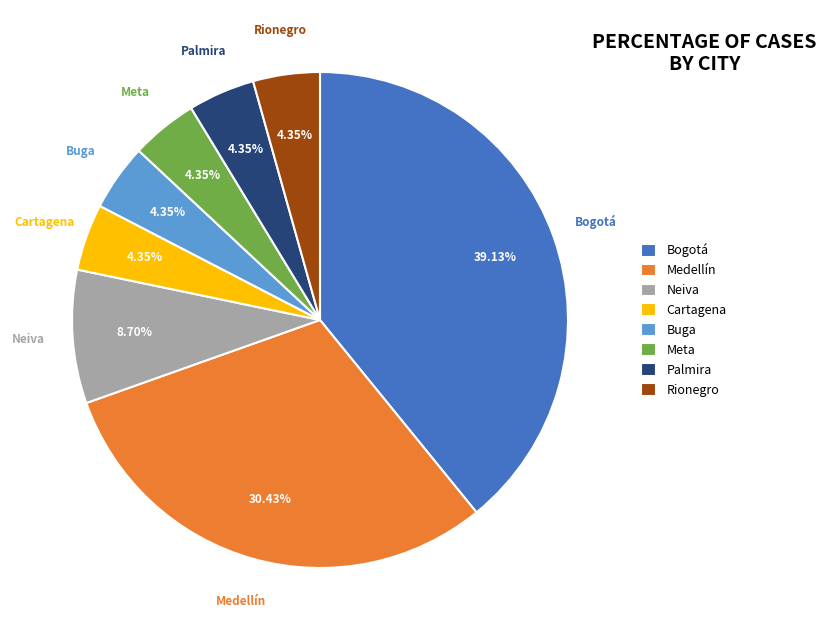

To the nearest percent, what is the average slice percentage?

12%